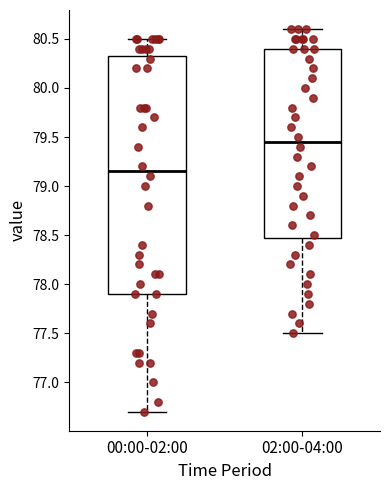

Which box's median line is the highest?

02:00-04:00